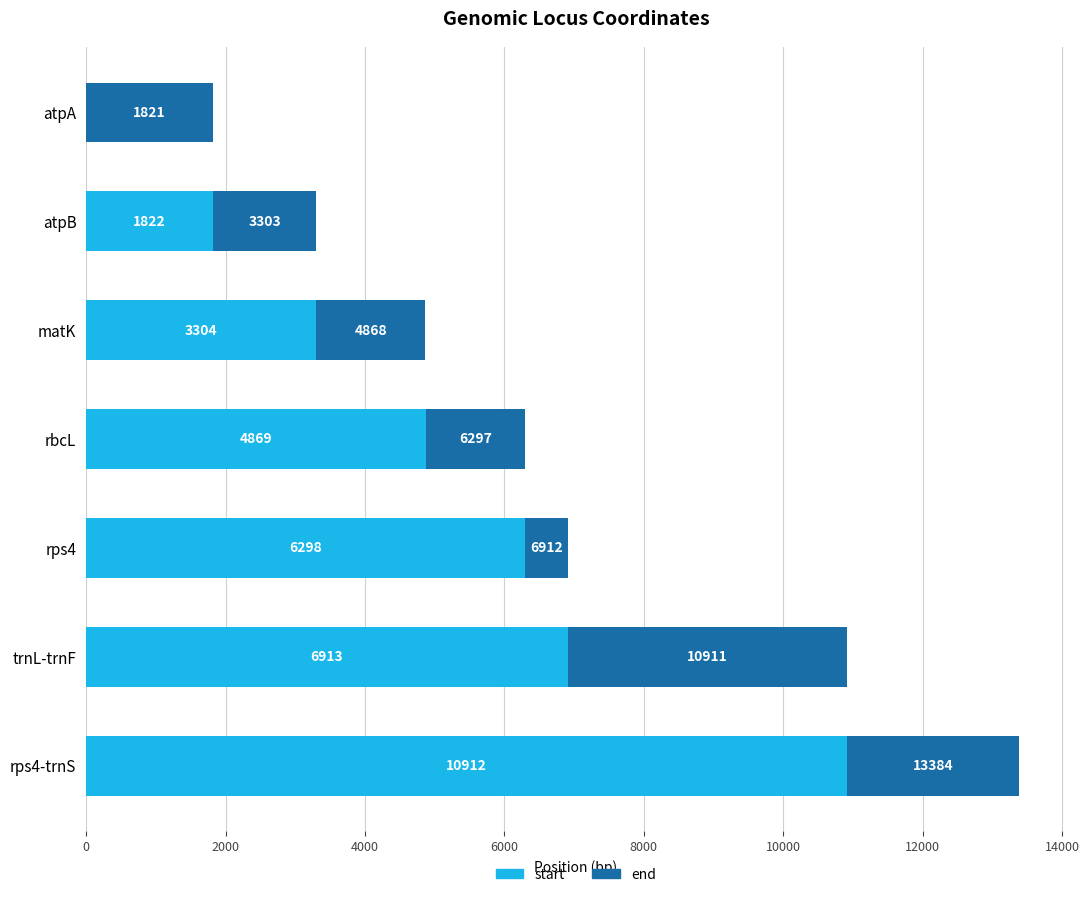

At which label does start reach its peak?

rps4-trnS